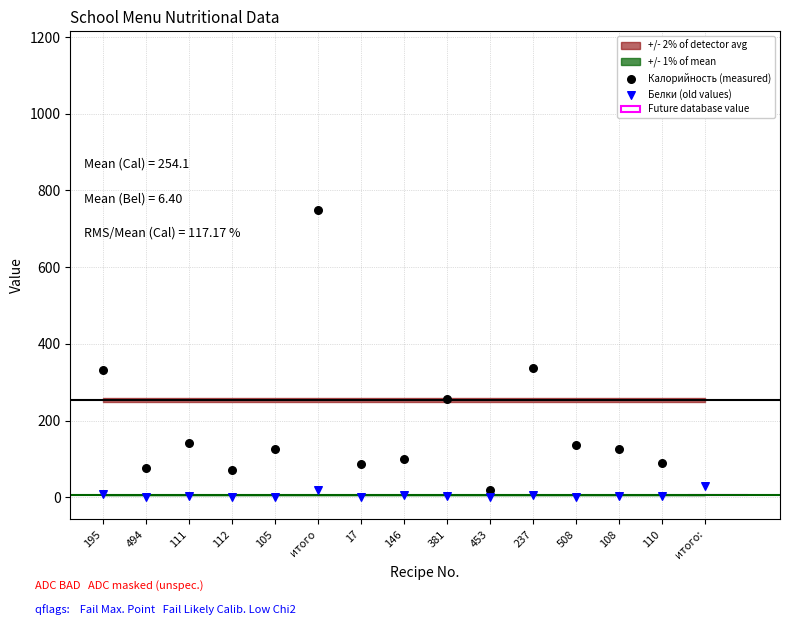

Is the value of Калорийность (measured) at 508 greater than the value of Белки (old values) at 112?

Yes